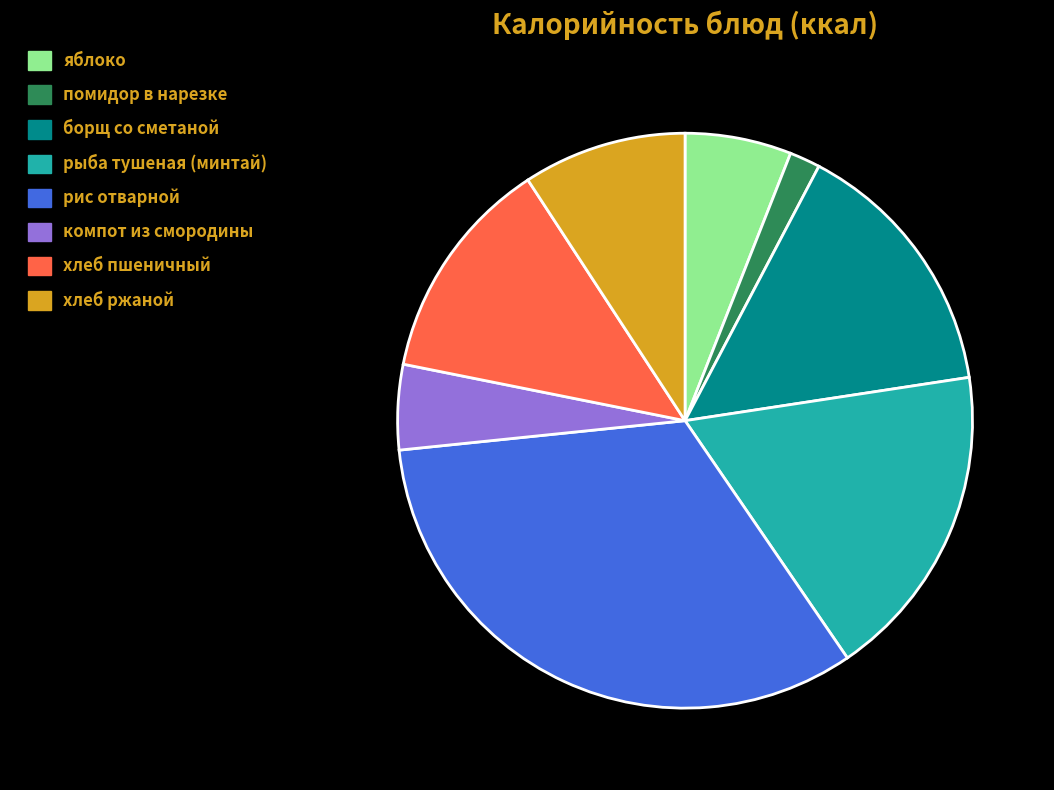

Do рис отварной and помидор в нарезке together represent more than half of the pie?

No